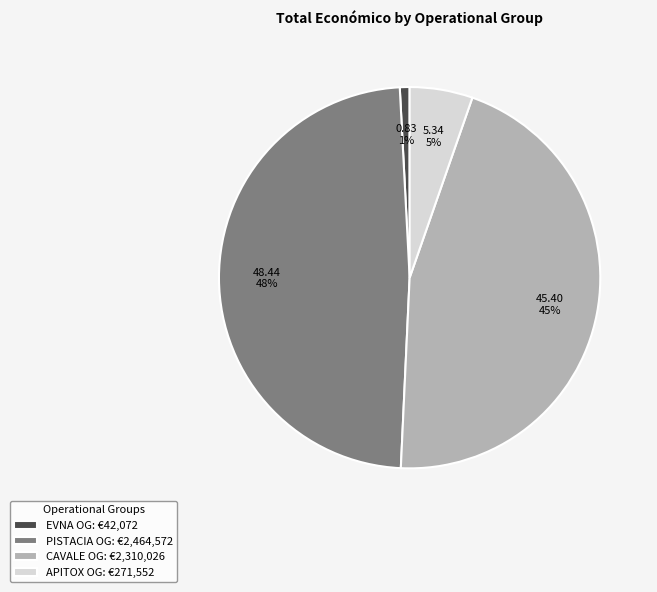

Which has a higher value, PISTACIA OG: €2,464,572 or APITOX OG: €271,552?

PISTACIA OG: €2,464,572